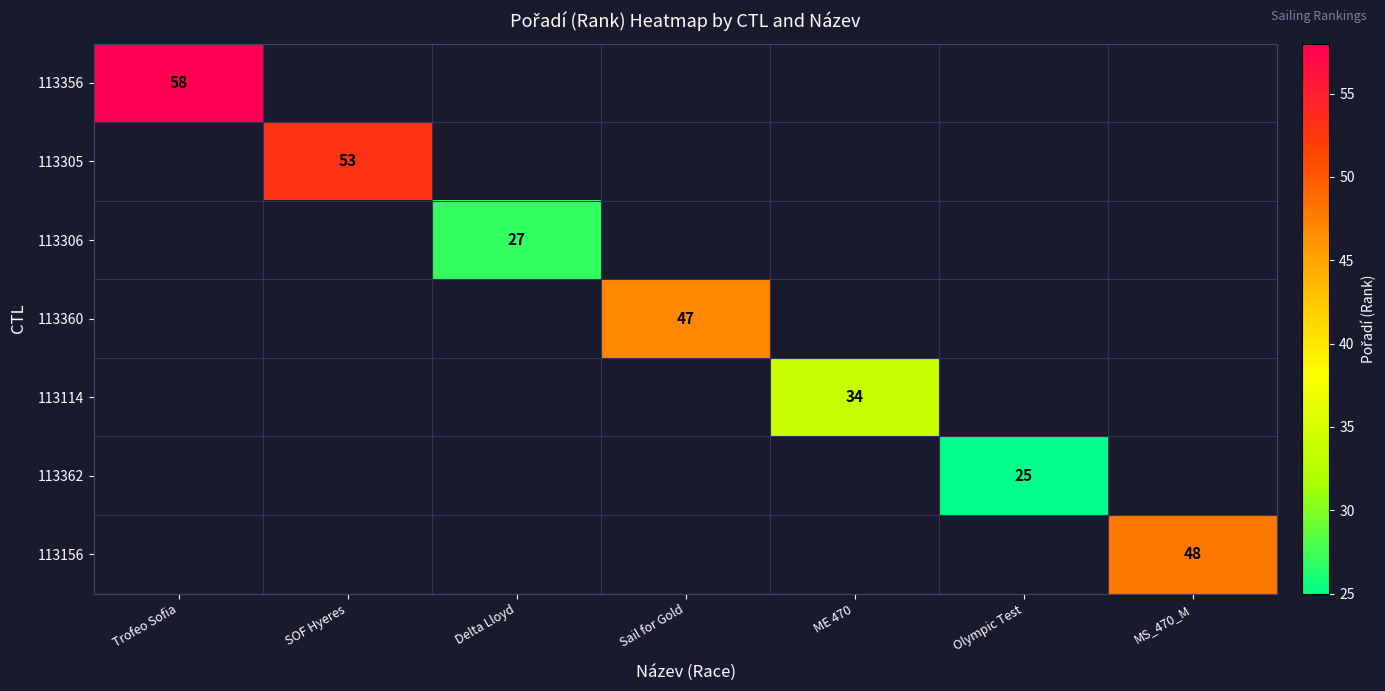

Which category has the lowest value across all series?

Olympic Test